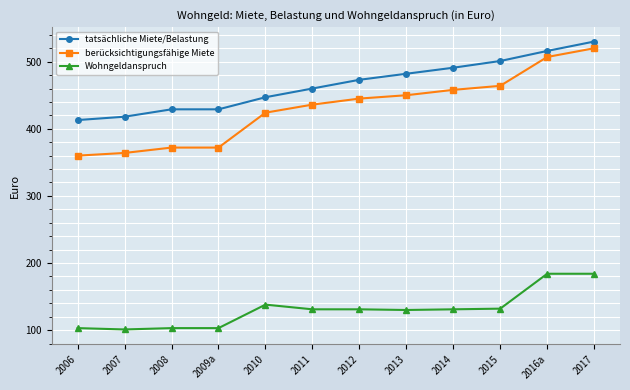

What is the average value of the Wohngeldanspruch series?

131